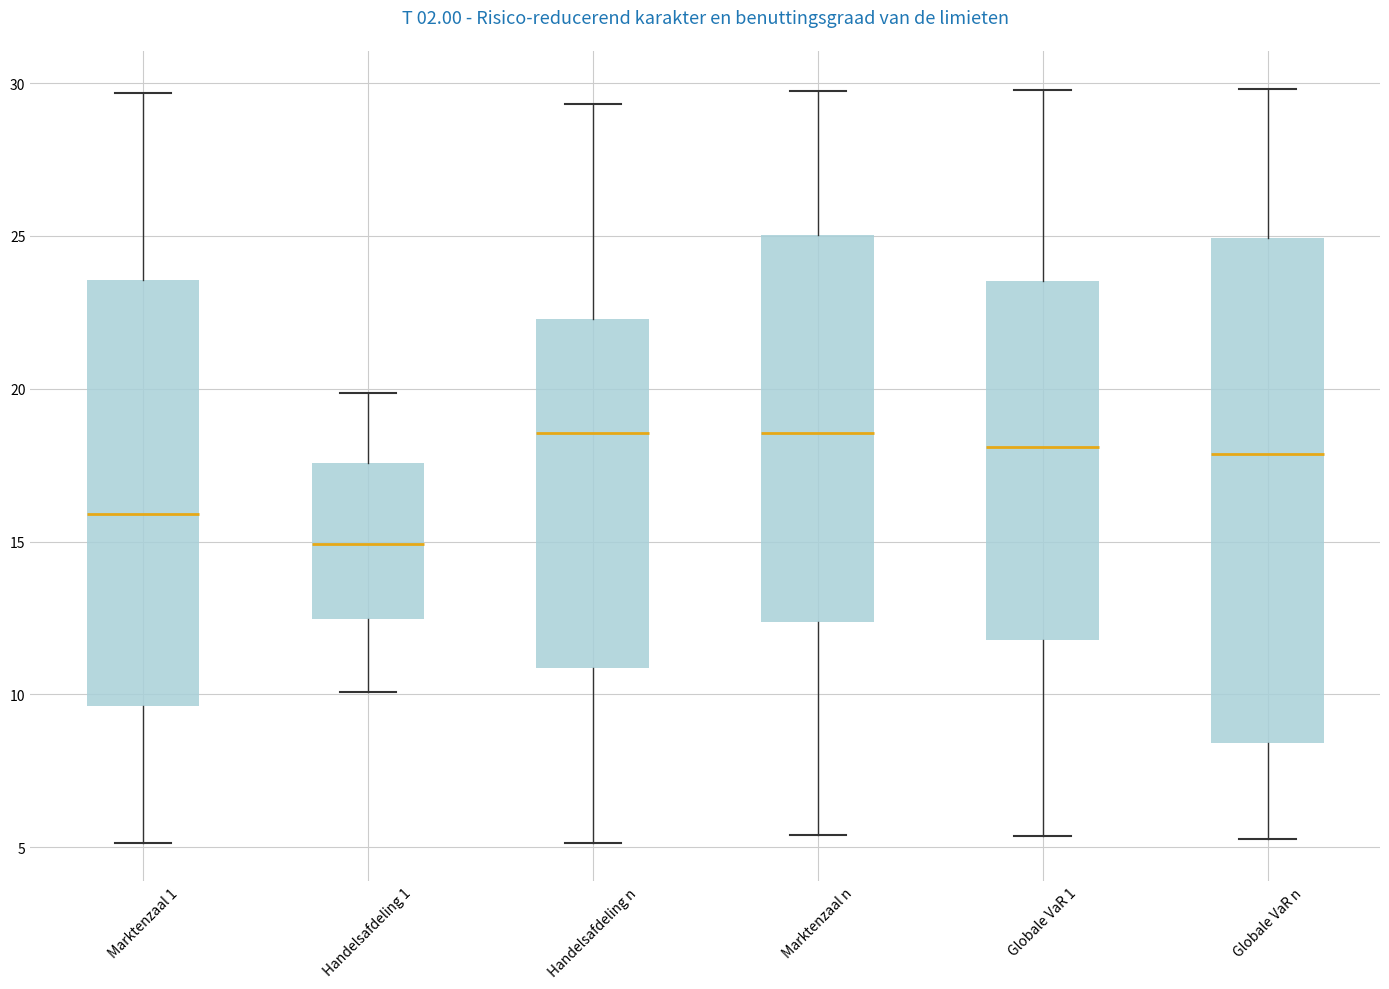

Reading left to right, read every box against the y-axis: the position of its median line, the range the box covers, and the ends of its whiskers. The values are not printed on the chart, so give them approximately, as read against the axis.

Marktenzaal 1: median 16.0, box 9.5 to 23.5, whiskers 5.0 to 29.5
Handelsafdeling 1: median 15.0, box 12.5 to 17.5, whiskers 10.0 to 20.0
Handelsafdeling n: median 18.5, box 11.0 to 22.5, whiskers 5.0 to 29.5
Marktenzaal n: median 18.5, box 12.5 to 25.0, whiskers 5.5 to 30.0
Globale VaR 1: median 18.0, box 12.0 to 23.5, whiskers 5.5 to 30.0
Globale VaR n: median 18.0, box 8.5 to 25.0, whiskers 5.5 to 30.0